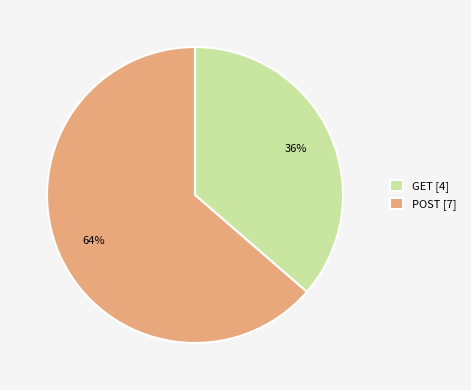

Rank the categories by value from lowest to highest.

GET, POST